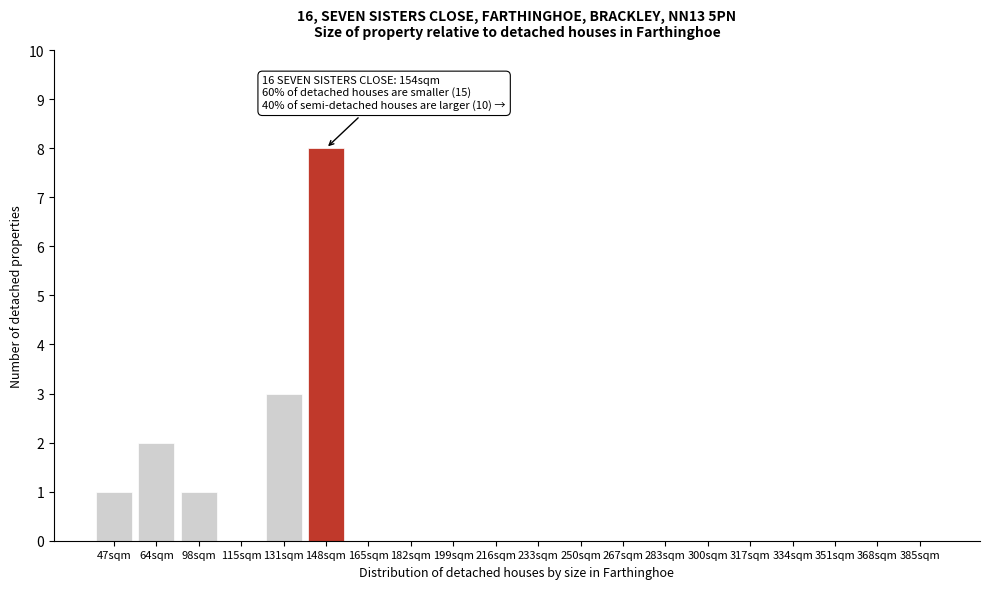

Reading left to right, extract all data points from this chart.

47sqm=1	64sqm=2	98sqm=1	115sqm=0	131sqm=3	148sqm=8	165sqm=0	182sqm=0	199sqm=0	216sqm=0	233sqm=0	250sqm=0	267sqm=0	283sqm=0	300sqm=0	317sqm=0	334sqm=0	351sqm=0	368sqm=0	385sqm=0